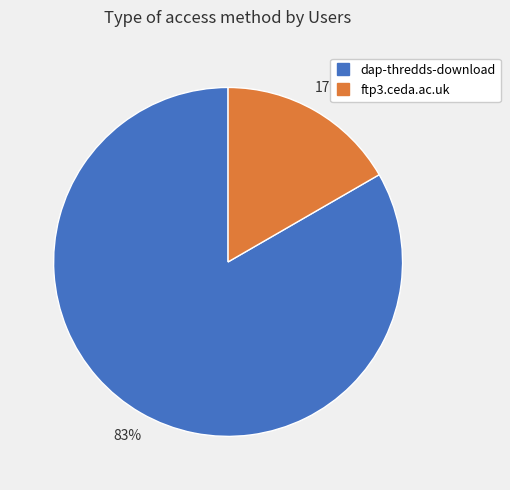

Which slice is the largest?

dap-thredds-download